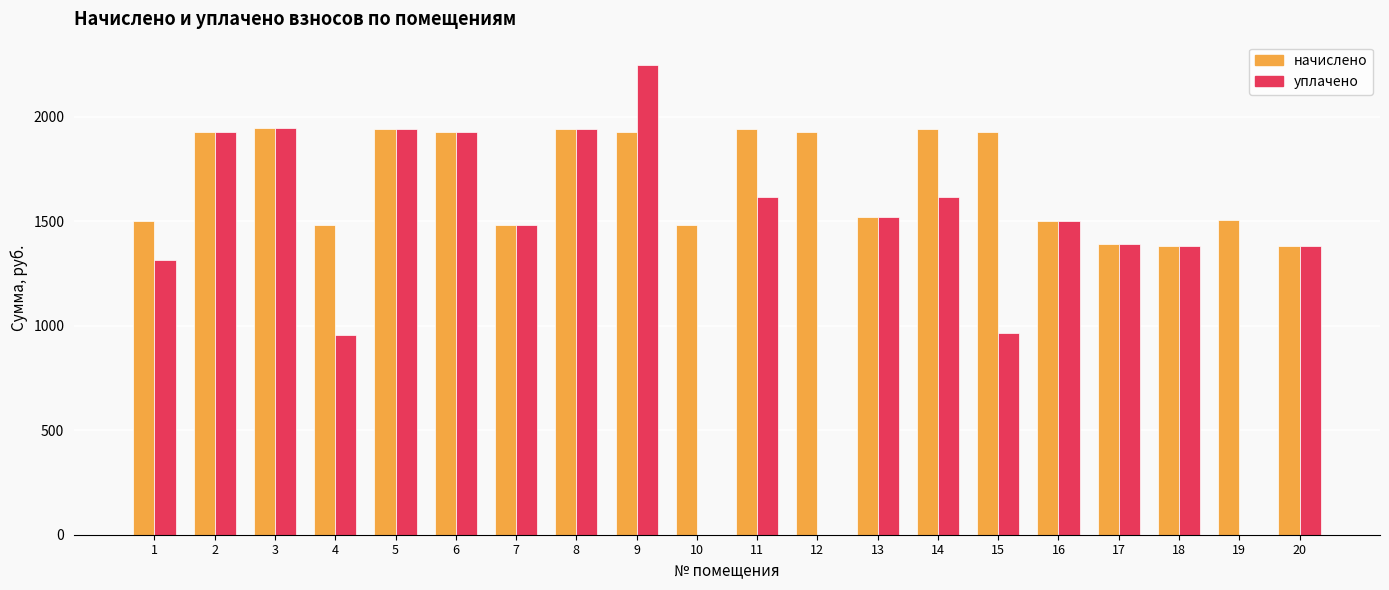

What are all the series names shown in the legend?

начислено, уплачено